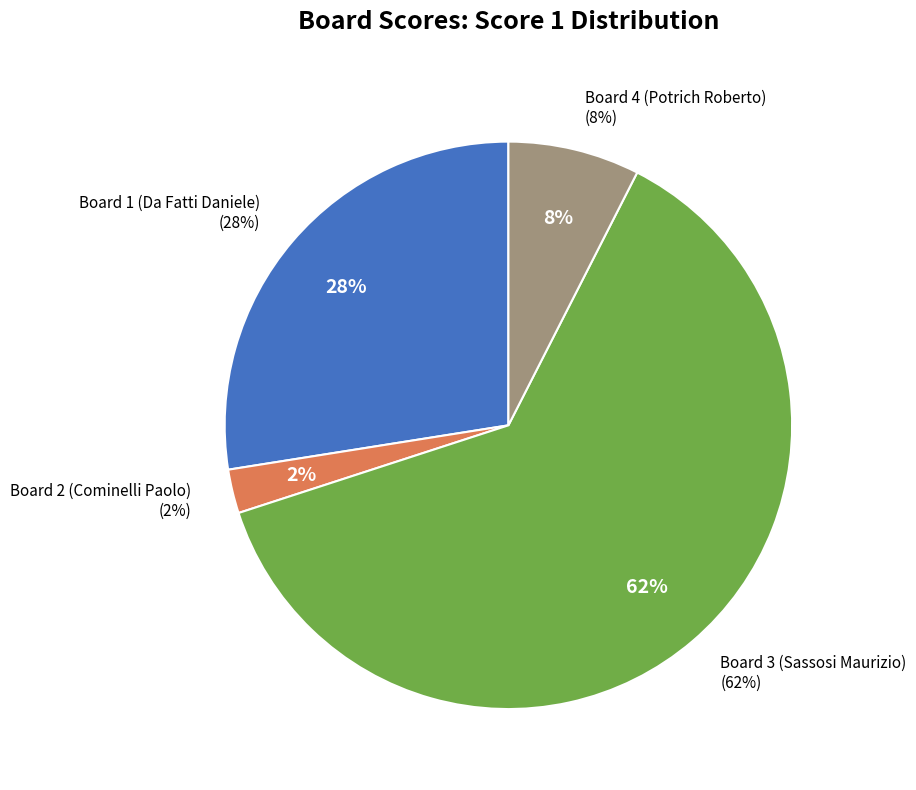

What is the ratio of the value at Board 4 (Potrich Roberto) to the value at Board 3 (Sassosi Maurizio)?

0.1